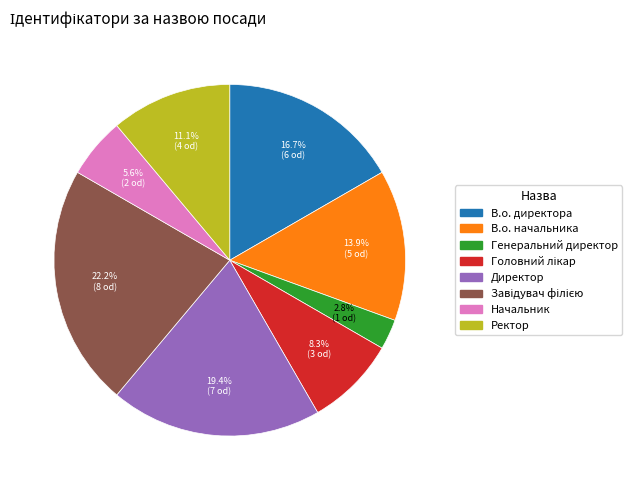

What is the smallest slice in the pie chart?

Генеральний директор